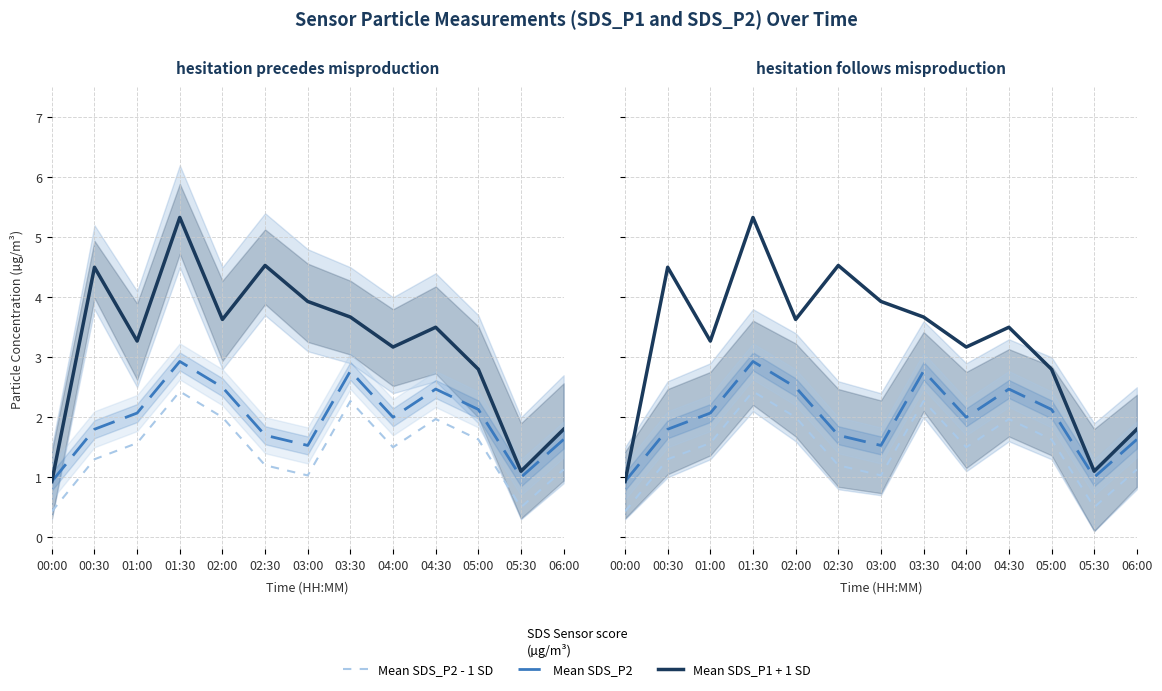

Between 02:30 and 06:00, which series saw the biggest shift?

Mean SDS_P1 + 1 SD